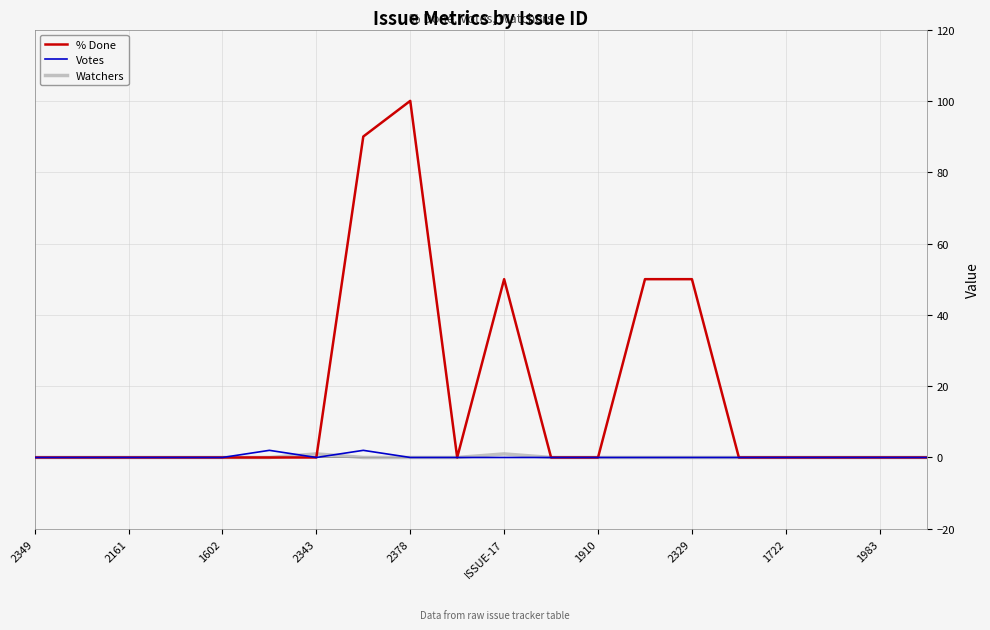

Which series has the widest spread of values?

% Done